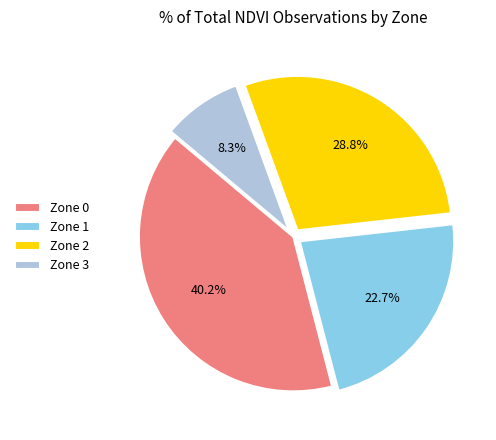

Which category has the smallest portion of the pie?

Zone 3